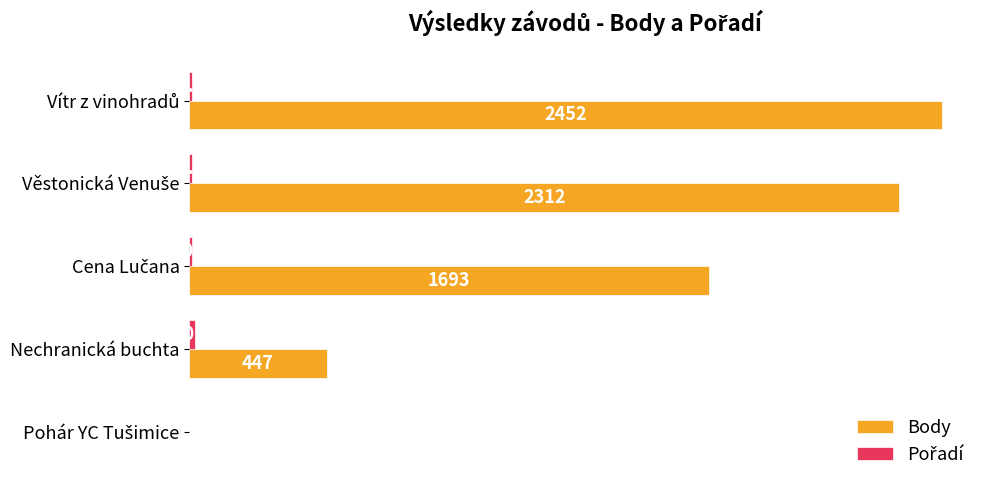

Which series has the largest total across all categories?

Body